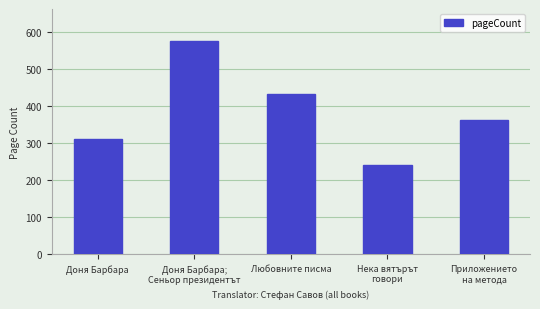

Reading left to right, what are all the values shown in this chart?

Доня Барбара=312	Доня Барбара;
Сеньор президентът=576	Любовните писма=432	Нека вятърът
говори=240	Приложението
на метода=364